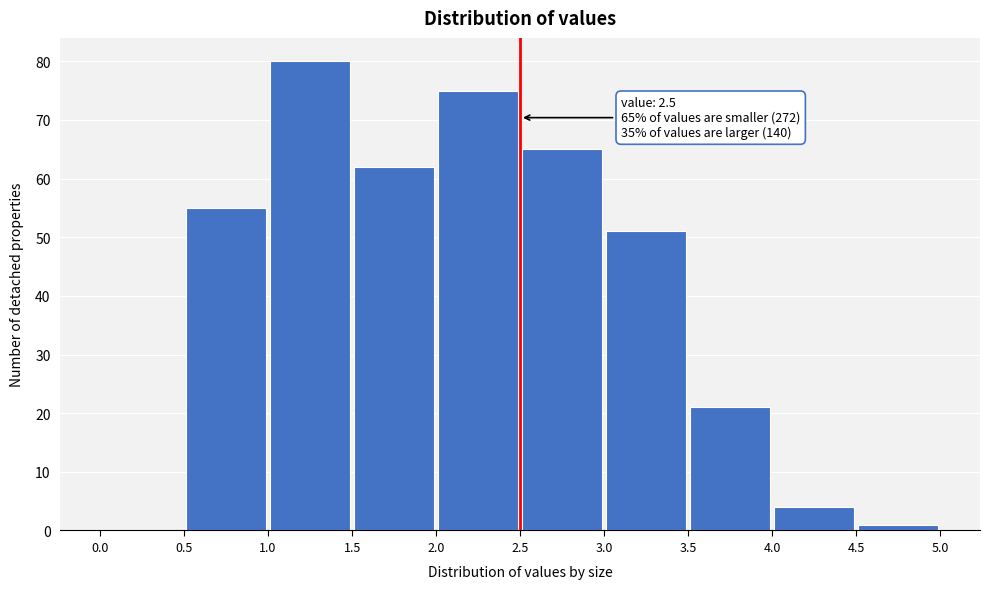

Over which range of the x-axis is the bar tallest?

1.0 to 1.5